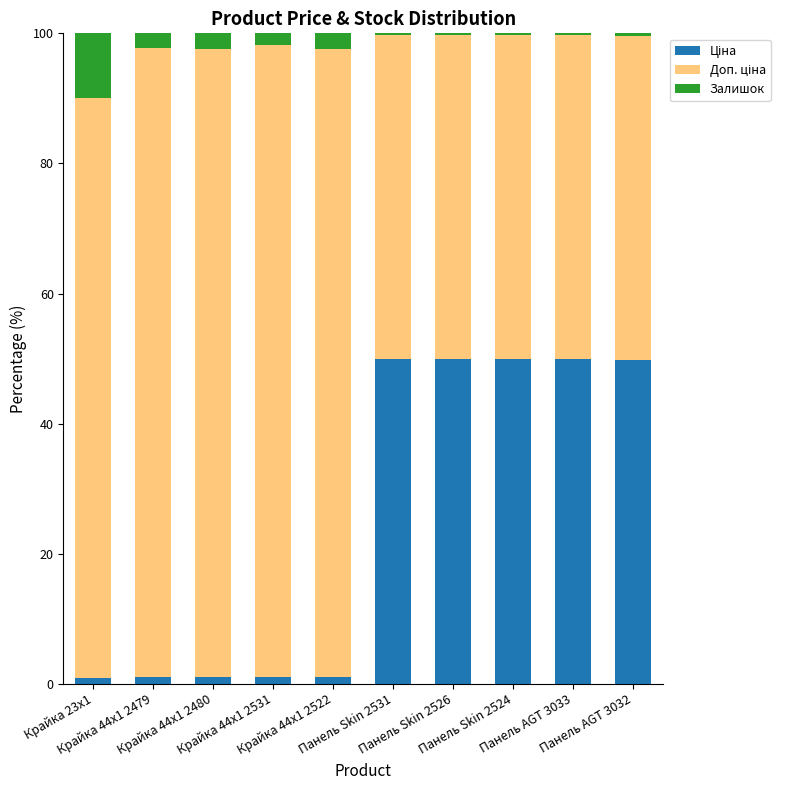

The value of Доп. ціна at Панель AGT 3033 is 49.9. True or false?

True